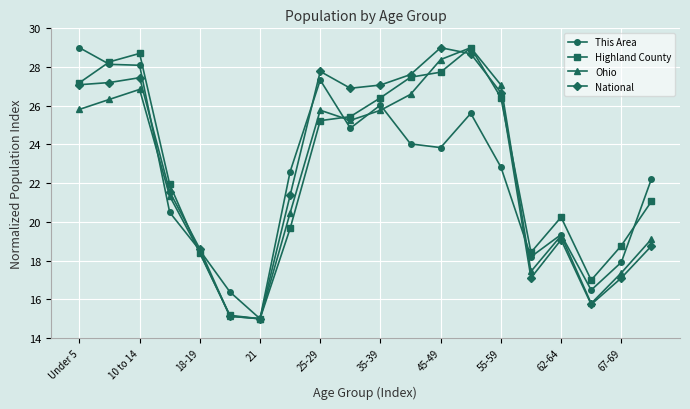

What are all the series names shown in the legend?

This Area, Highland County, Ohio, National